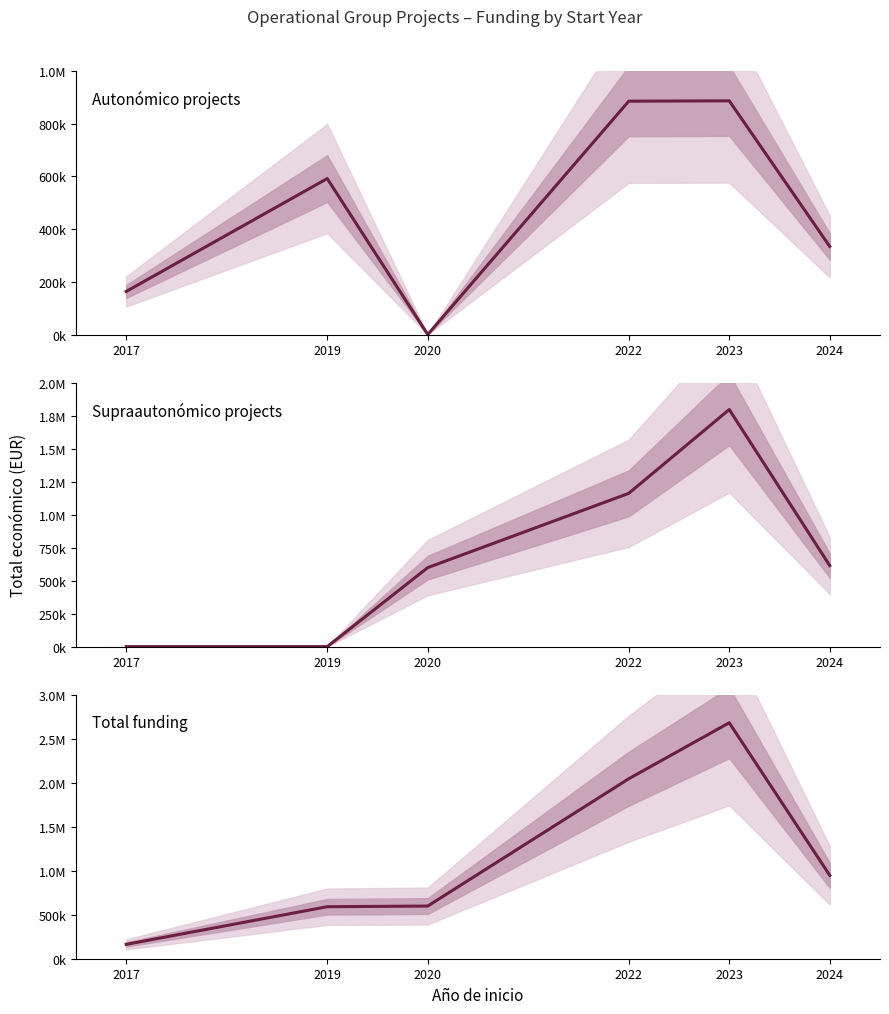

In Total funding, how many points are higher than both neighbors (excluding endpoints)?

1